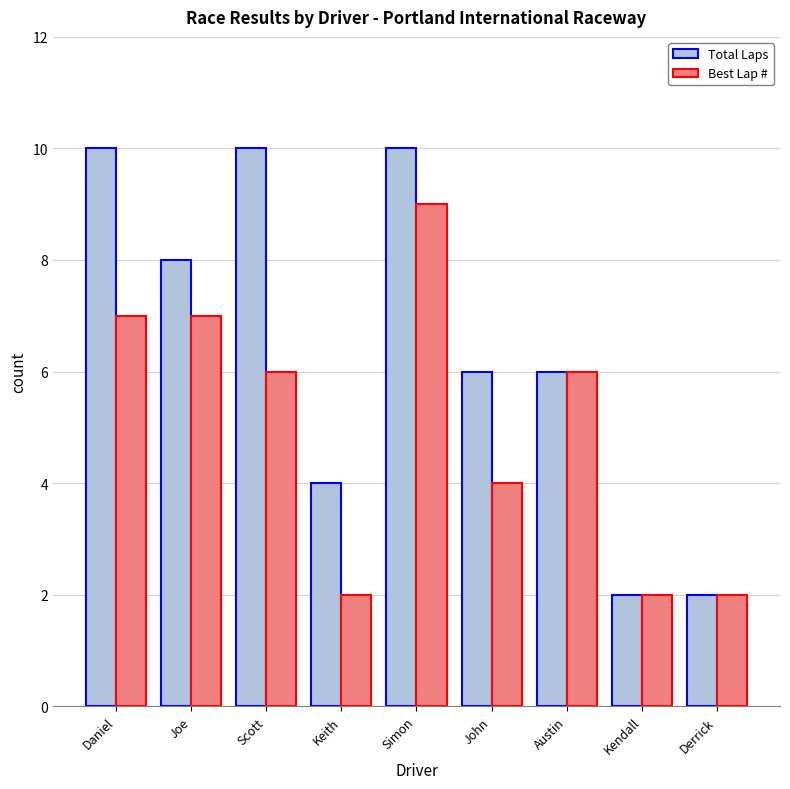

What are all the series names shown in the legend?

Total Laps, Best Lap #